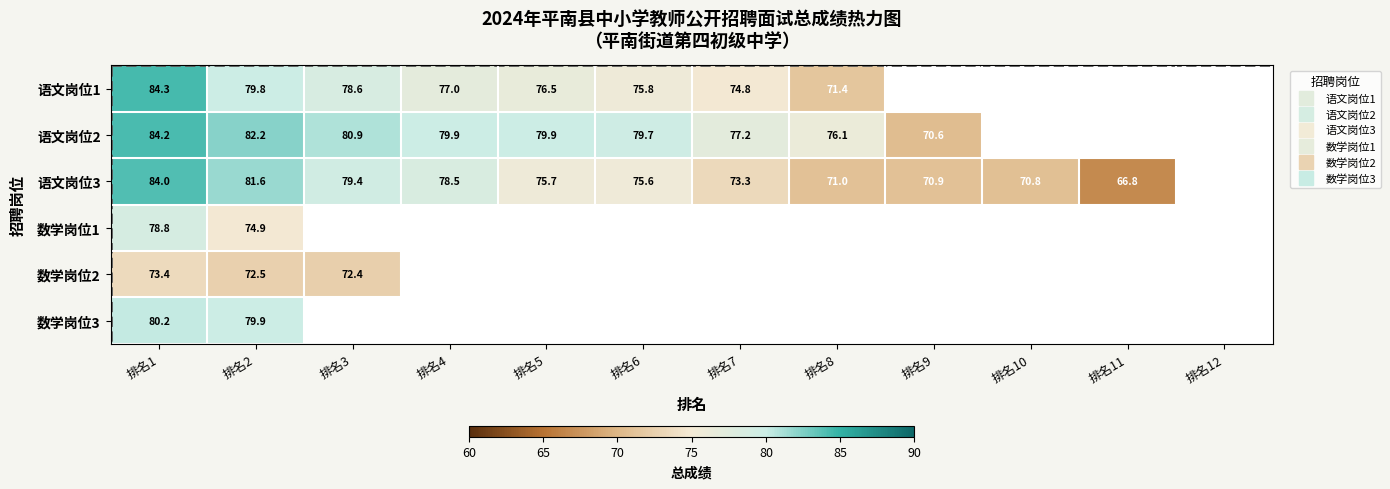

What is the highest value of the 数学岗位1 series?

78.8